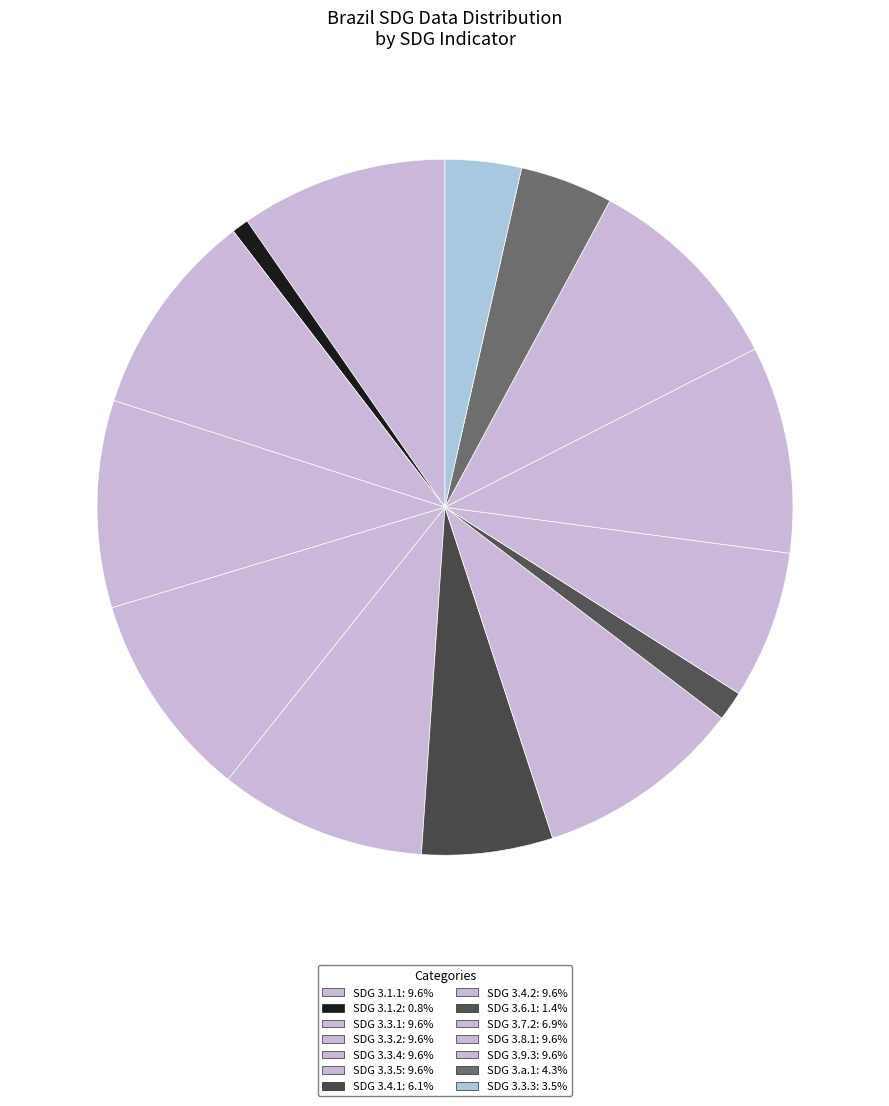

Count the number of slices in the pie.

14